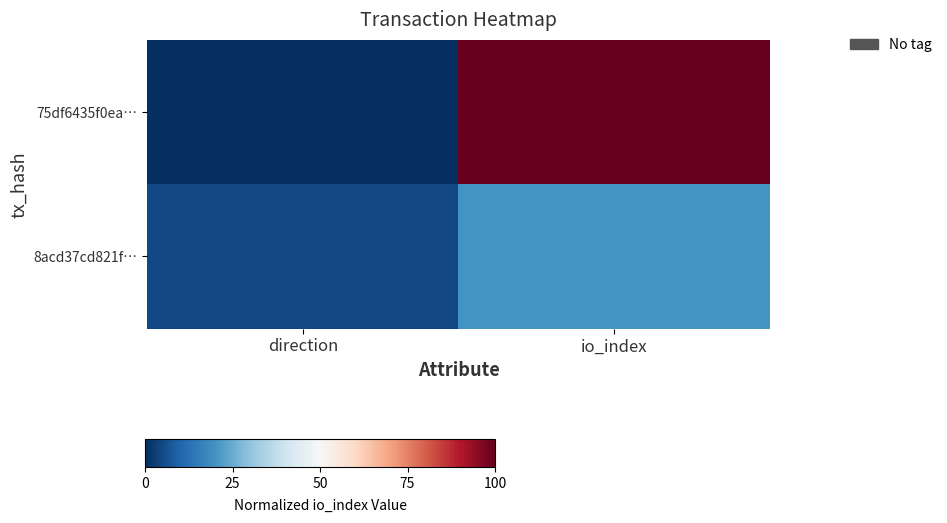

Reading left to right, list all the values displayed in this chart.

75df6435f0ea…: direction=0	io_index=100
8acd37cd821f…: direction=5	io_index=20